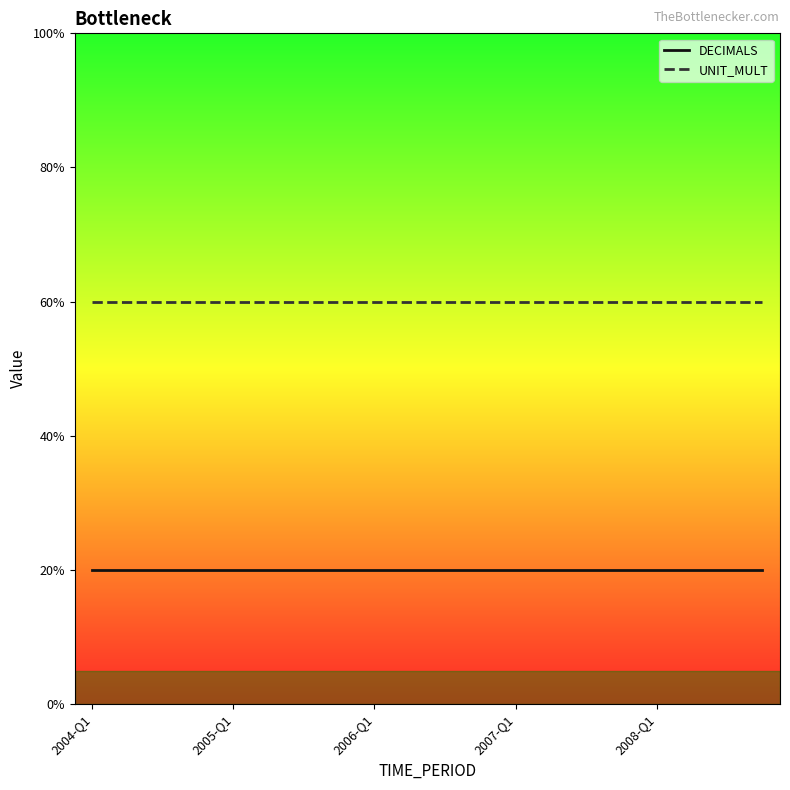

What are all the series names shown in the legend?

DECIMALS, UNIT_MULT